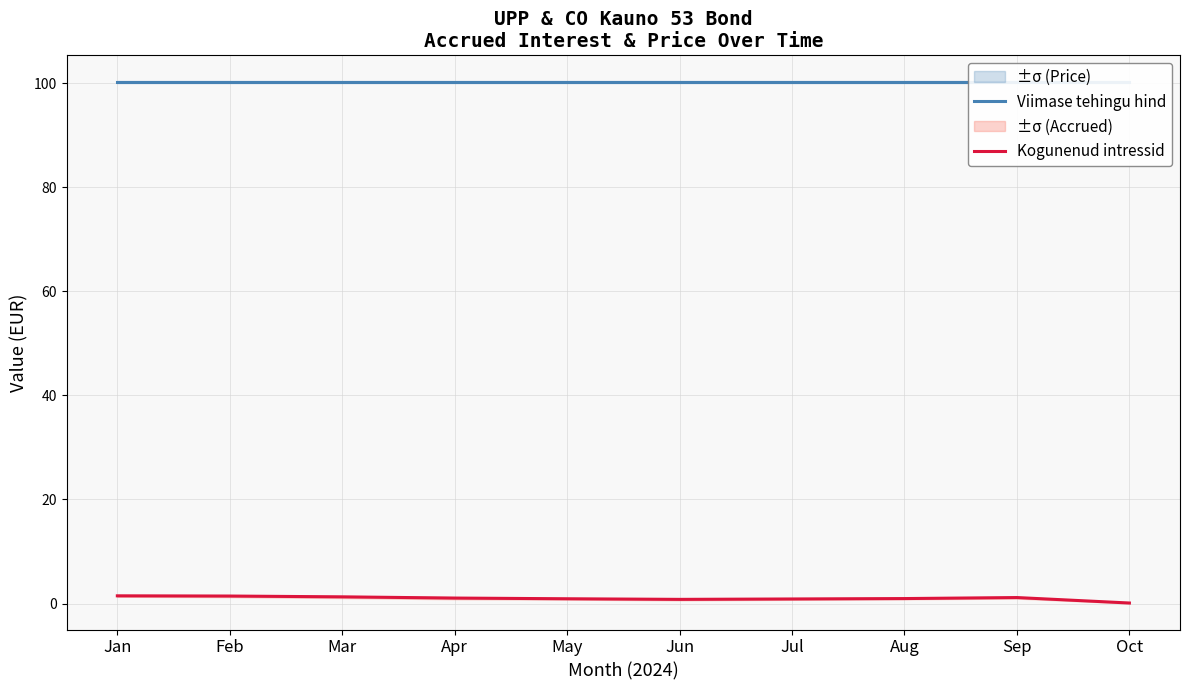

Is the value of Kogunenud intressid at May greater than the value of Viimase tehingu hind at Sep?

No